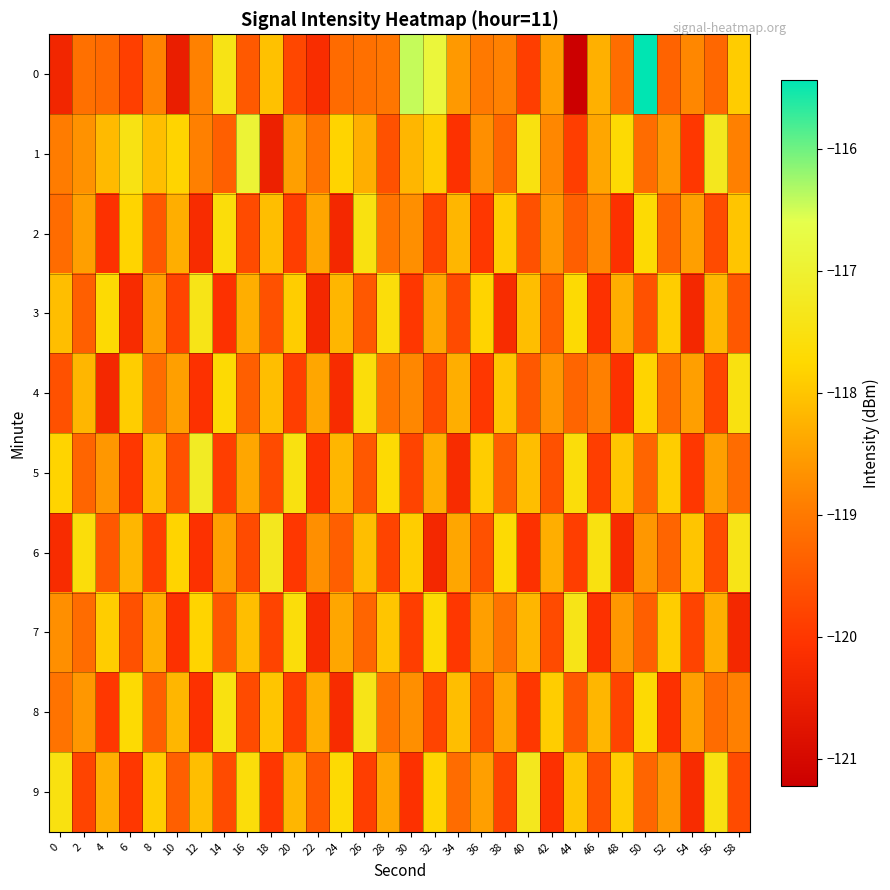

Reading left to right, what are all the values shown in this chart?

0: 0=-120.4	2=-119.1	4=-119.2	6=-119.9	8=-118.9	10=-120.5	12=-118.9	14=-117.4	16=-119.5	18=-118.1	20=-119.8	22=-120.2	24=-119.2	26=-119.1	28=-119.1	30=-116.4	32=-116.9	34=-118.6	36=-119.0	38=-118.9	40=-119.9	42=-118.5	44=-121.2	46=-118.3	48=-119.2	50=-115.4	52=-119.3	54=-118.8	56=-119.3	58=-117.9
1: 0=-118.9	2=-118.7	4=-118.1	6=-117.5	8=-118.1	10=-117.8	12=-118.9	14=-119.4	16=-116.9	18=-120.5	20=-118.5	22=-119.1	24=-117.8	26=-118.3	28=-119.6	30=-118.2	32=-117.9	34=-120.1	36=-118.7	38=-119.3	40=-117.5	42=-118.8	44=-119.9	46=-118.4	48=-117.7	50=-119.2	52=-118.6	54=-120.0	56=-117.3	58=-118.9
2: 0=-119.2	2=-118.5	4=-120.1	6=-117.8	8=-119.5	10=-118.3	12=-120.2	14=-117.6	16=-119.7	18=-118.1	20=-119.9	22=-118.4	24=-120.3	26=-117.5	28=-119.1	30=-118.7	32=-119.8	34=-118.2	36=-120.0	38=-117.9	40=-119.6	42=-118.6	44=-119.4	46=-118.8	48=-120.1	50=-117.7	52=-119.3	54=-118.5	56=-119.7	58=-118.0
3: 0=-118.1	2=-119.4	4=-117.7	6=-120.2	8=-118.5	10=-119.8	12=-117.4	14=-120.1	16=-118.3	18=-119.6	20=-117.9	22=-120.3	24=-118.2	26=-119.5	28=-117.6	30=-120.0	32=-118.4	34=-119.7	36=-117.8	38=-120.2	40=-118.1	42=-119.4	44=-117.7	46=-120.1	48=-118.3	50=-119.6	52=-117.9	54=-120.3	56=-118.2	58=-119.5
4: 0=-119.6	2=-118.2	4=-120.3	6=-117.9	8=-119.2	10=-118.5	12=-120.1	14=-117.7	16=-119.4	18=-118.1	20=-119.9	22=-118.4	24=-120.2	26=-117.6	28=-119.1	30=-118.8	32=-119.7	34=-118.3	36=-120.0	38=-118.0	40=-119.5	42=-118.6	44=-119.3	46=-118.9	48=-120.1	50=-117.8	52=-119.2	54=-118.5	56=-119.8	58=-117.5
5: 0=-117.8	2=-119.3	4=-118.6	6=-120.0	8=-118.1	10=-119.6	12=-117.2	14=-119.9	16=-118.4	18=-119.7	20=-117.5	22=-120.1	24=-118.2	26=-119.5	28=-117.7	30=-119.8	32=-118.3	34=-120.2	36=-117.9	38=-119.4	40=-118.1	42=-119.6	44=-117.6	46=-119.9	48=-118.0	50=-119.3	52=-117.9	54=-120.0	56=-118.5	58=-119.2
6: 0=-120.2	2=-117.6	4=-119.5	6=-118.2	8=-119.9	10=-117.8	12=-120.1	14=-118.5	16=-119.7	18=-117.3	20=-120.0	22=-118.7	24=-119.4	26=-118.1	28=-119.8	30=-117.9	32=-120.3	34=-118.4	36=-119.6	38=-117.7	40=-120.1	42=-118.3	44=-119.9	46=-117.5	48=-120.2	50=-118.6	52=-119.3	54=-118.0	56=-119.7	58=-117.4
7: 0=-118.7	2=-119.2	4=-117.9	6=-119.6	8=-118.3	10=-120.1	12=-117.8	14=-119.5	16=-118.1	18=-119.8	20=-117.6	22=-120.2	24=-118.4	26=-119.3	28=-118.0	30=-119.9	32=-117.7	34=-120.0	36=-118.5	38=-119.1	40=-118.2	42=-119.7	44=-117.4	46=-120.1	48=-118.6	50=-119.4	52=-117.9	54=-119.8	56=-118.3	58=-120.3
8: 0=-119.1	2=-118.6	4=-120.0	6=-117.7	8=-119.4	10=-118.2	12=-120.1	14=-117.5	16=-119.7	18=-118.0	20=-119.9	22=-118.3	24=-120.2	26=-117.4	28=-119.1	30=-118.7	32=-119.8	34=-118.1	36=-119.6	38=-118.4	40=-120.0	42=-117.9	44=-119.5	46=-118.2	48=-119.8	50=-117.7	52=-120.1	54=-118.5	56=-119.2	58=-118.9
9: 0=-117.5	2=-119.8	4=-118.3	6=-120.0	8=-117.9	10=-119.4	12=-118.1	14=-119.7	16=-117.6	18=-120.0	20=-118.2	22=-119.5	24=-117.7	26=-119.9	28=-118.4	30=-120.1	32=-117.8	34=-119.2	36=-118.5	38=-119.8	40=-117.3	42=-120.1	44=-118.0	46=-119.6	48=-117.9	50=-119.3	52=-118.6	54=-120.2	56=-117.5	58=-119.7